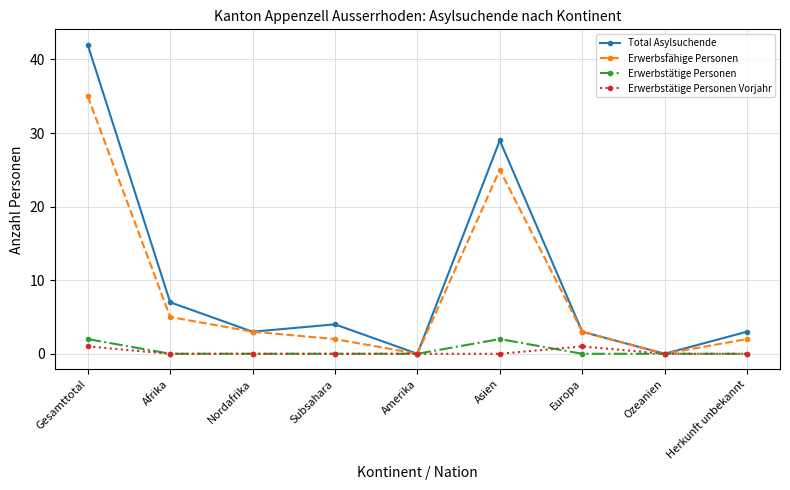

Which series has the largest total across all categories?

Total Asylsuchende